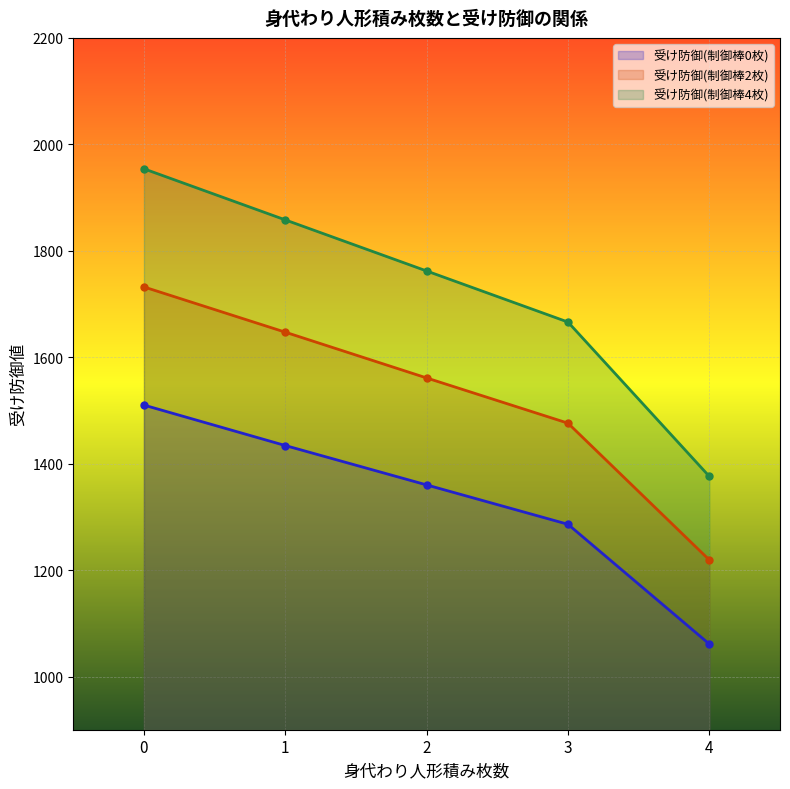

List the labels in order of 受け防御(制御棒2枚) value, largest first.

0, 1, 2, 3, 4